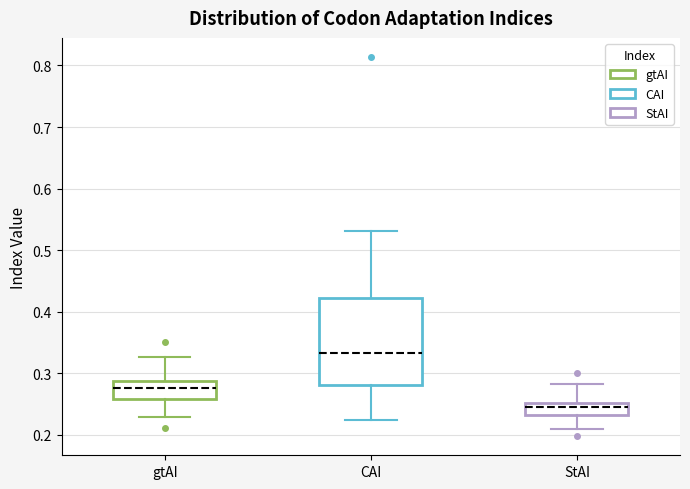

Comparing the boxes themselves (not the whiskers), which one is the tallest?

CAI